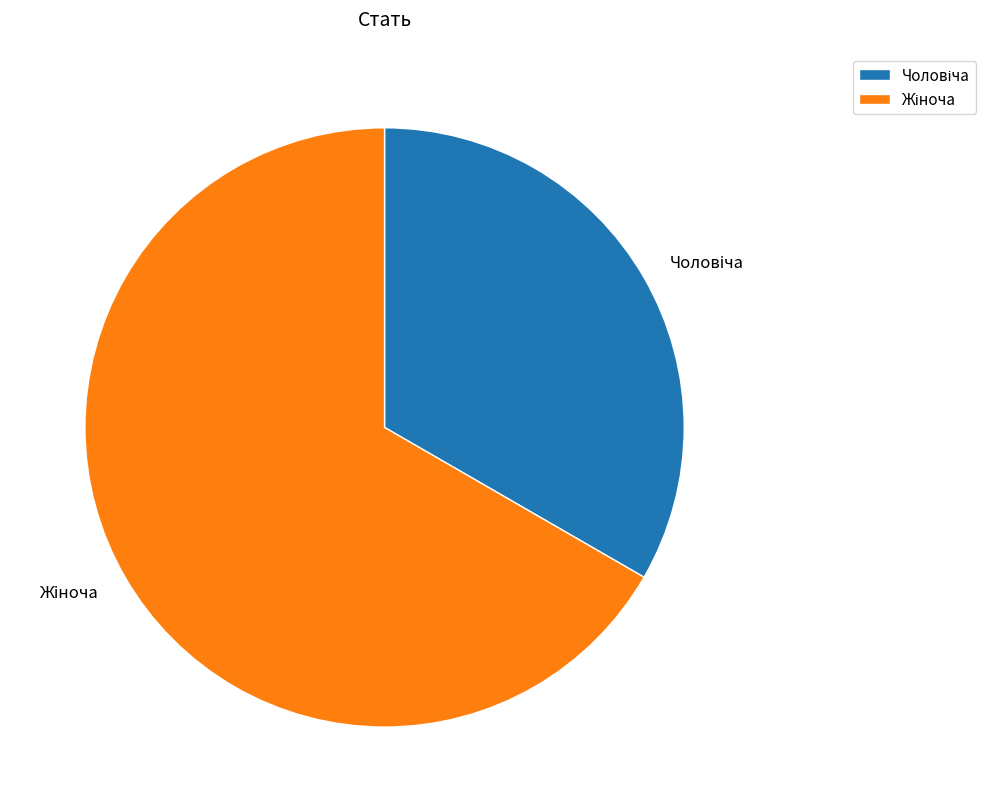

Is there any slice that represents more than half of the pie?

Yes